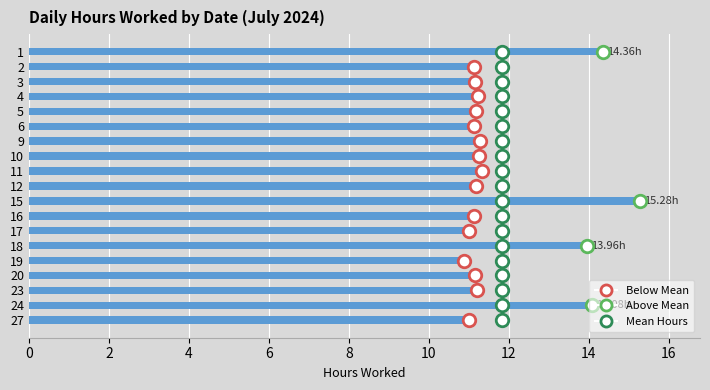

The chart shows a value of 2.4 at 15. True or false?

False